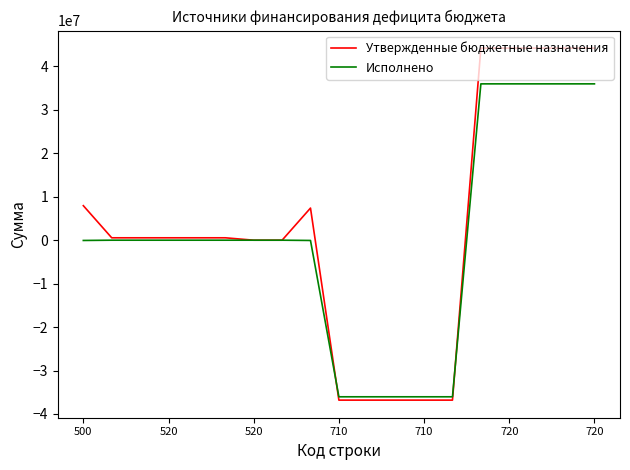

What is the difference between the second highest and second lowest values in the Утвержденные бюджетные назначения series?

81034297.9